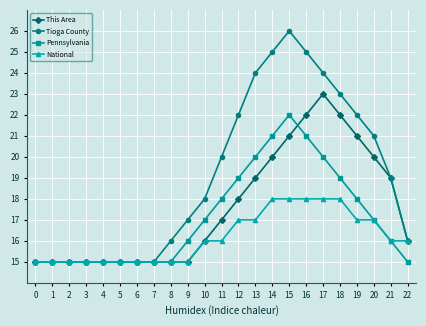

What value does the National series have at 9?

15